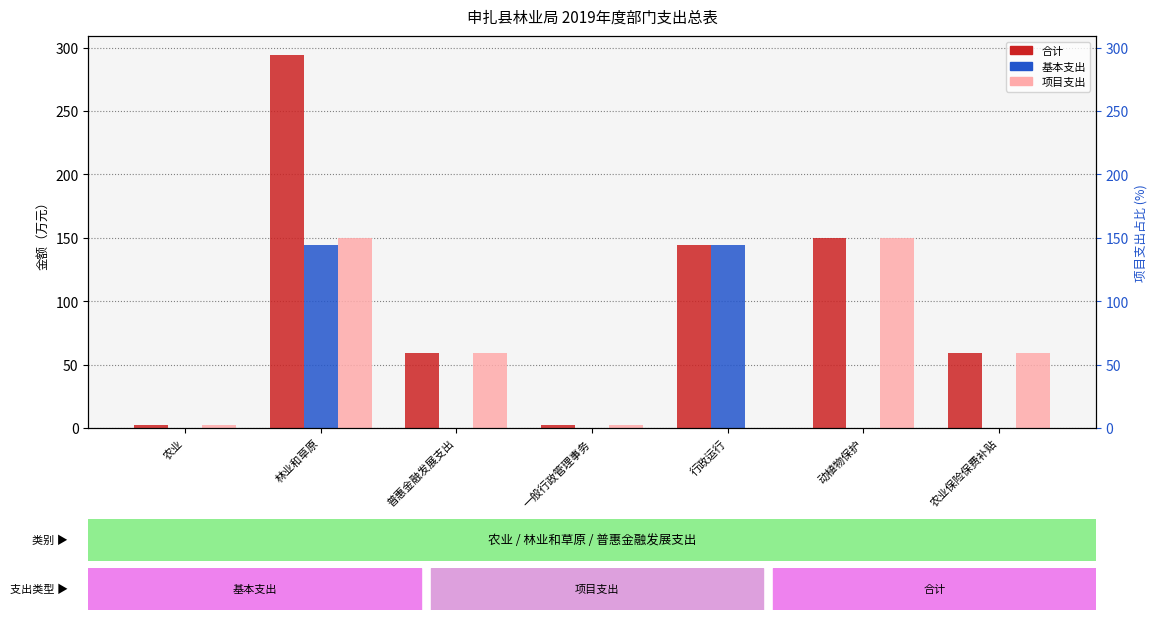

At which label does 合计 first exceed 59?

林业和草原